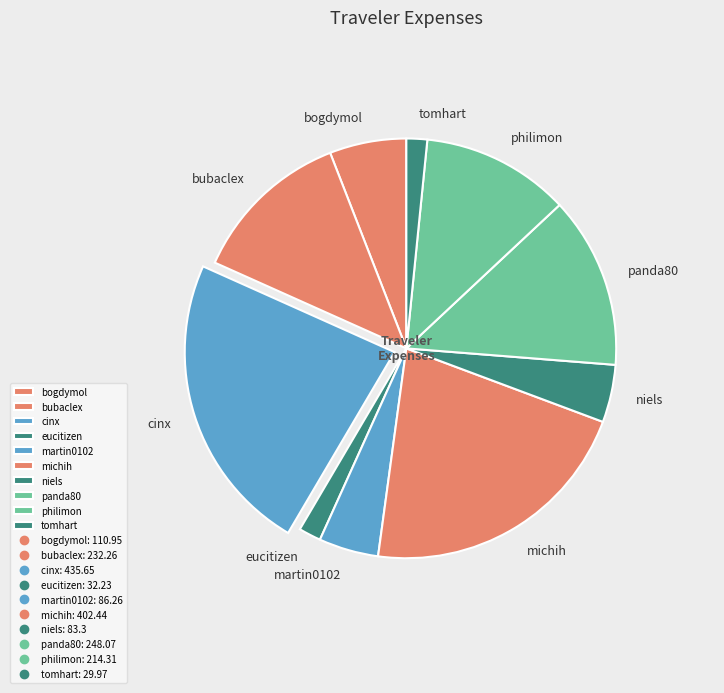

How many slices are in this pie chart?

10